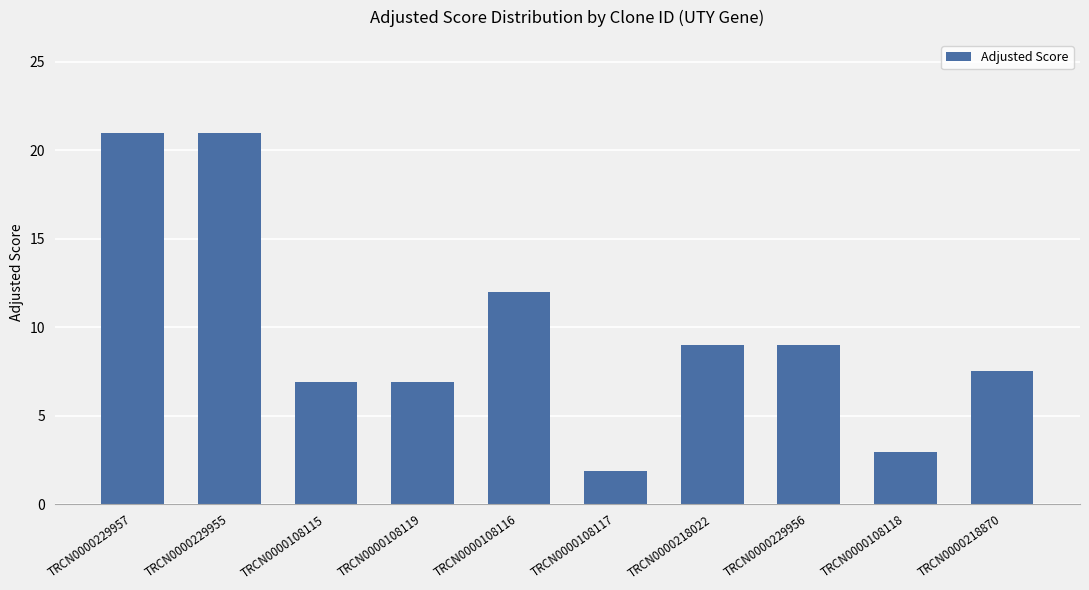

Count the number of categories in the chart.

10